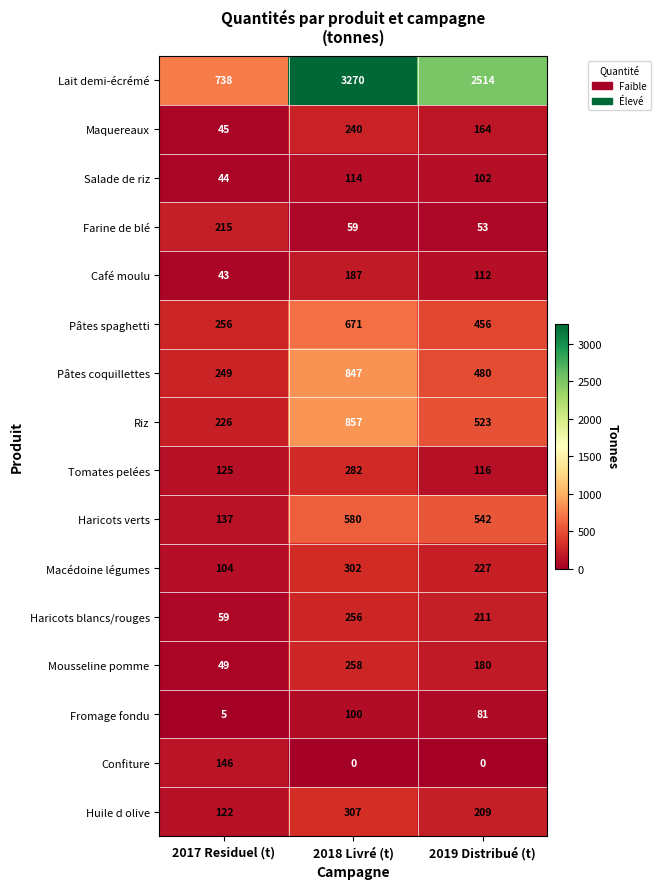

Is it true that Huile d olive equals 209 at 2019 Distribué (t)?

True